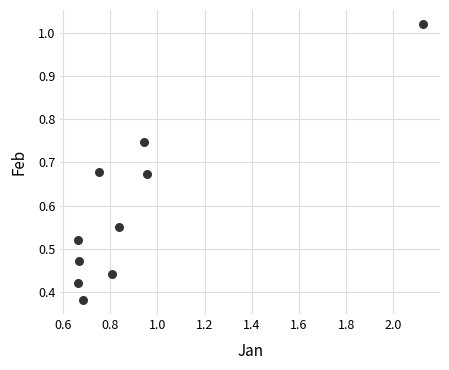

What is the range of Y values (max minus min)?

0.6